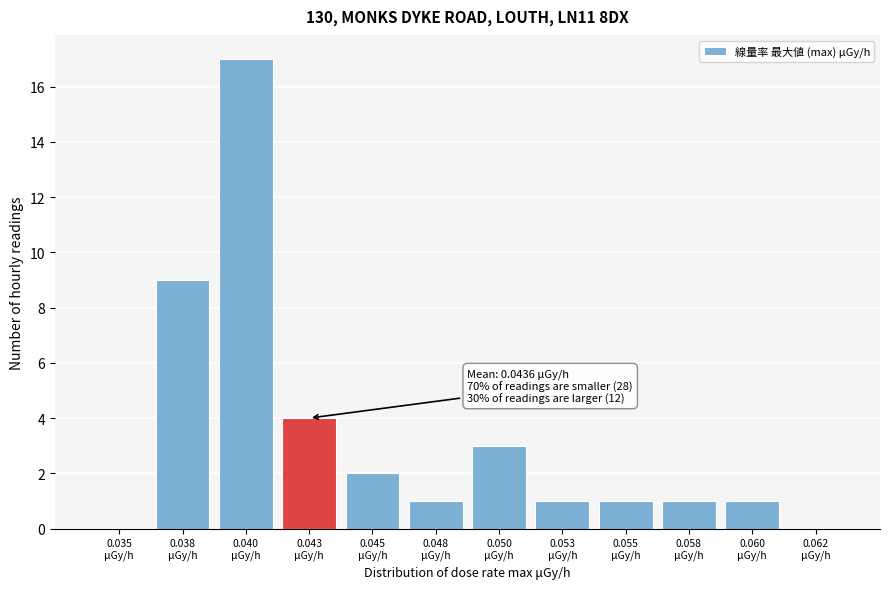

What is the sum of all values?

40